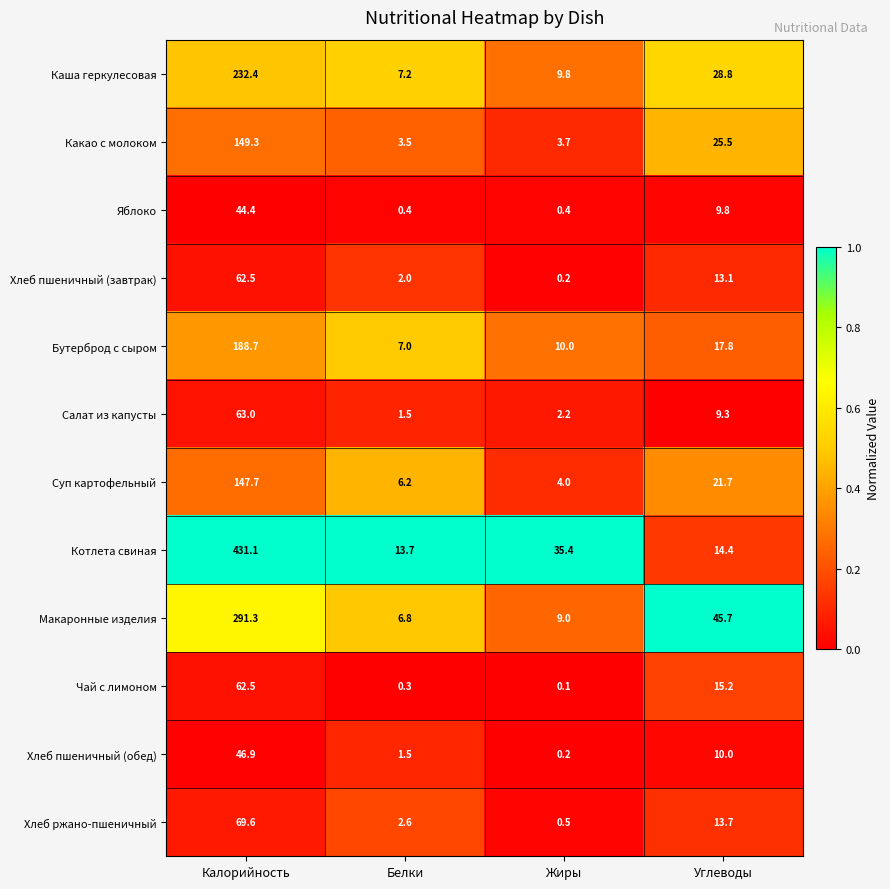

Rank the categories by Макаронные изделия value from highest to lowest.

Калорийность, Углеводы, Жиры, Белки